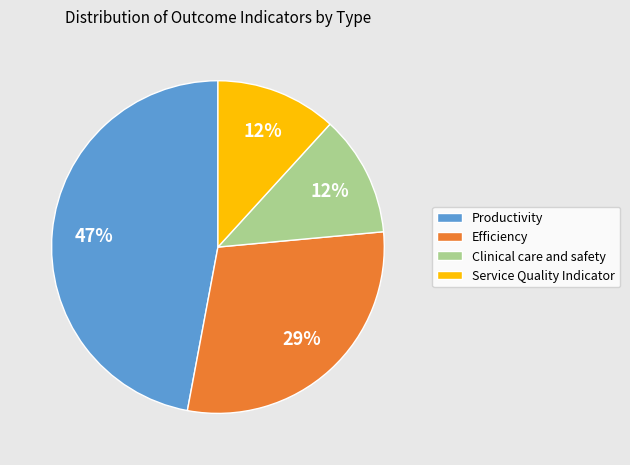

How many slices are in this pie chart?

4